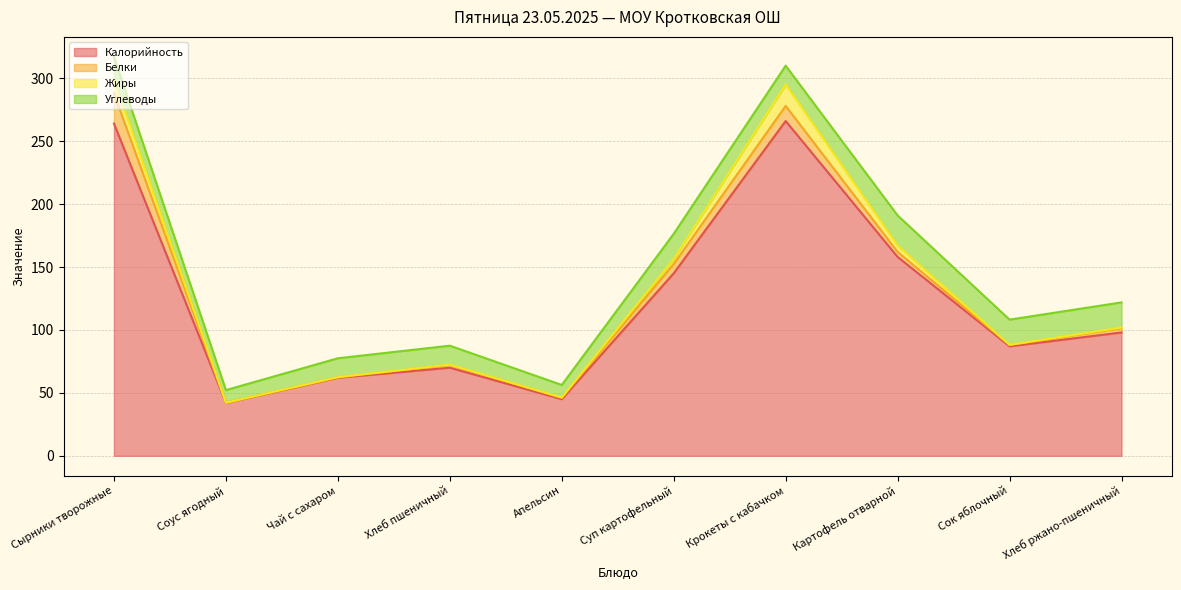

Reading left to right, extract all data points from this chart.

Калорийность: Сырники творожные=264.0	Соус ягодный=42.0	Чай с сахаром=62.0	Хлеб пшеничный=70.0	Апельсин=45.0	Суп картофельный=145.0	Крокеты с кабачком=266.0	Картофель отварной=158.0	Сок яблочный=87.0	Хлеб ржано-пшеничный=98.0
Белки: Сырники творожные=24.0	Соус ягодный=0.2	Чай с сахаром=0.4	Хлеб пшеничный=2.3	Апельсин=1.1	Суп картофельный=7.4	Крокеты с кабачком=12.0	Картофель отварной=4.0	Сок яблочный=1.0	Хлеб ржано-пшеничный=3.3
Жиры: Сырники творожные=11.0	Соус ягодный=0.0	Чай с сахаром=0.1	Хлеб пшеничный=0.2	Апельсин=0.2	Суп картофельный=4.0	Крокеты с кабачком=17.0	Картофель отварной=5.0	Сок яблочный=0.2	Хлеб ржано-пшеничный=0.6
Углеводы: Сырники творожные=18.0	Соус ягодный=10.0	Чай с сахаром=15.0	Хлеб пшеничный=15.0	Апельсин=10.0	Суп картофельный=20.0	Крокеты с кабачком=15.0	Картофель отварной=24.0	Сок яблочный=20.0	Хлеб ржано-пшеничный=20.0